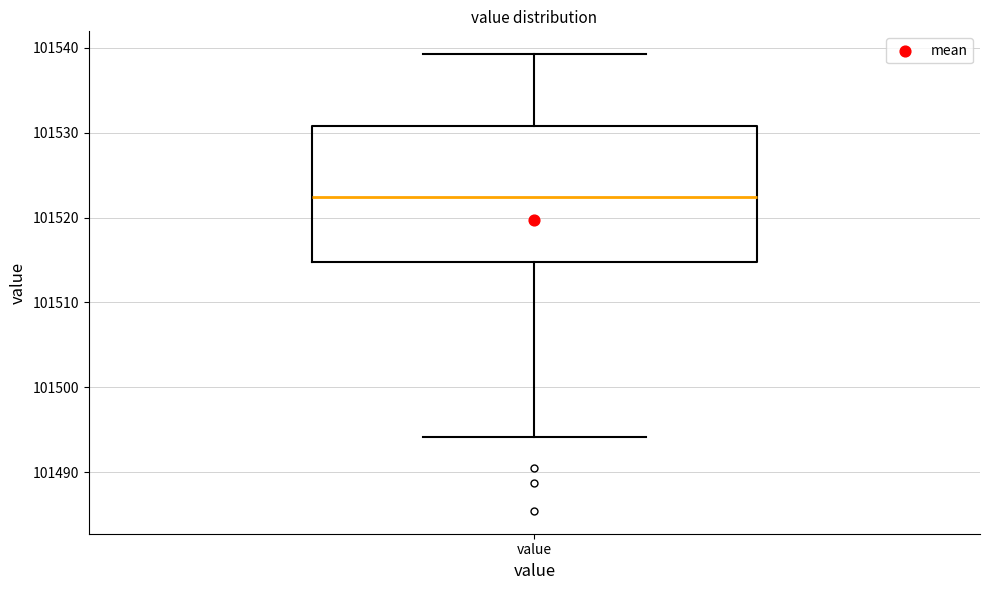

Where is the lower edge of the box for value on the y-axis? The values are not printed on the chart, so give them approximately, as read against the axis.

101515